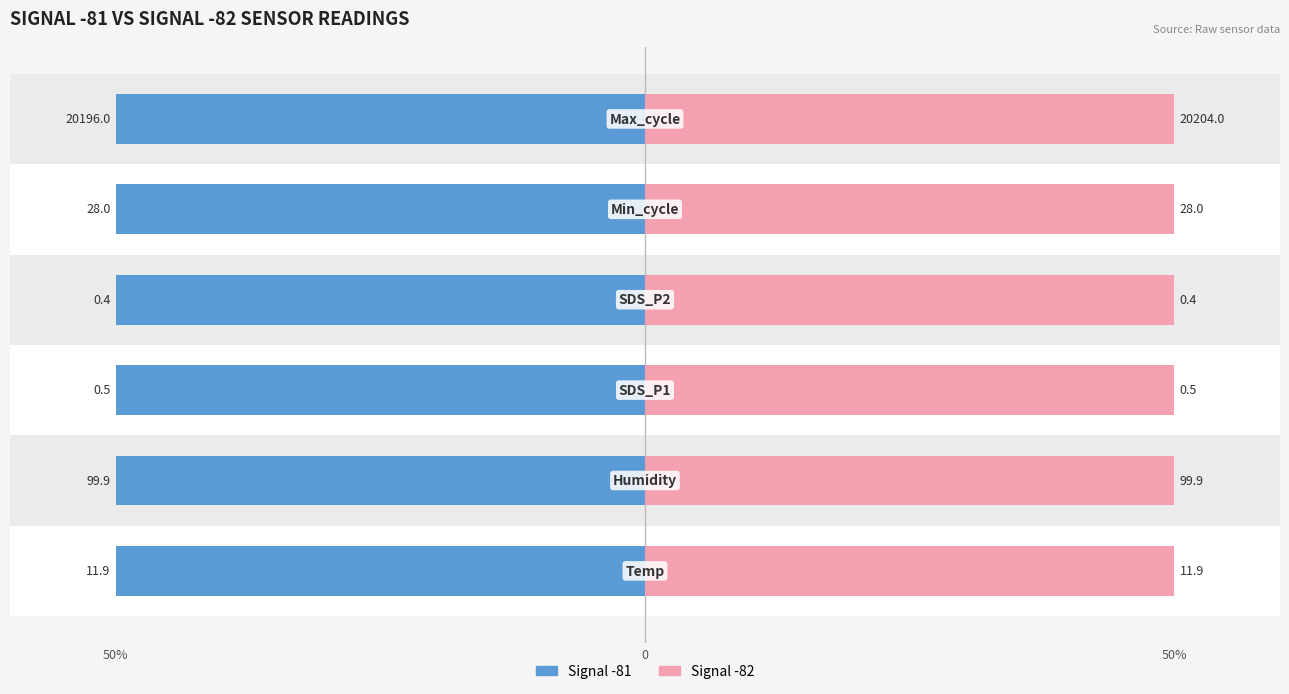

Rank the series by their maximum value, from lowest to highest.

Signal -81, Signal -82